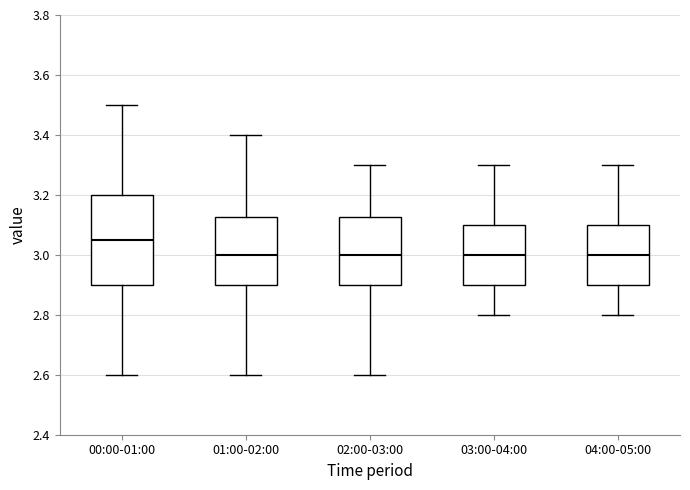

Comparing the boxes themselves (not the whiskers), which one is the tallest?

00:00-01:00